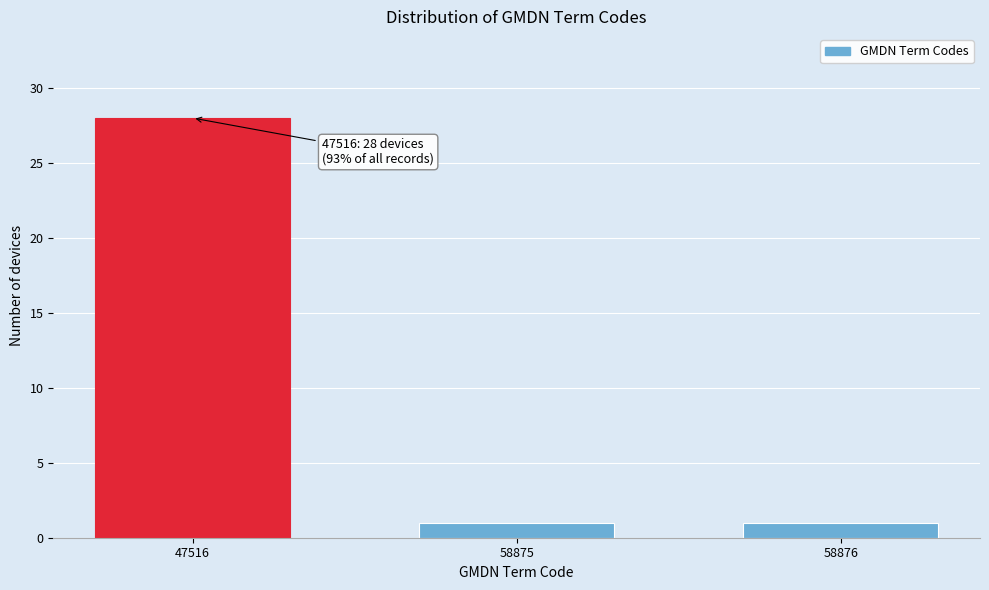

Reading left to right, extract all data points from this chart.

47516=28	58875=1	58876=1